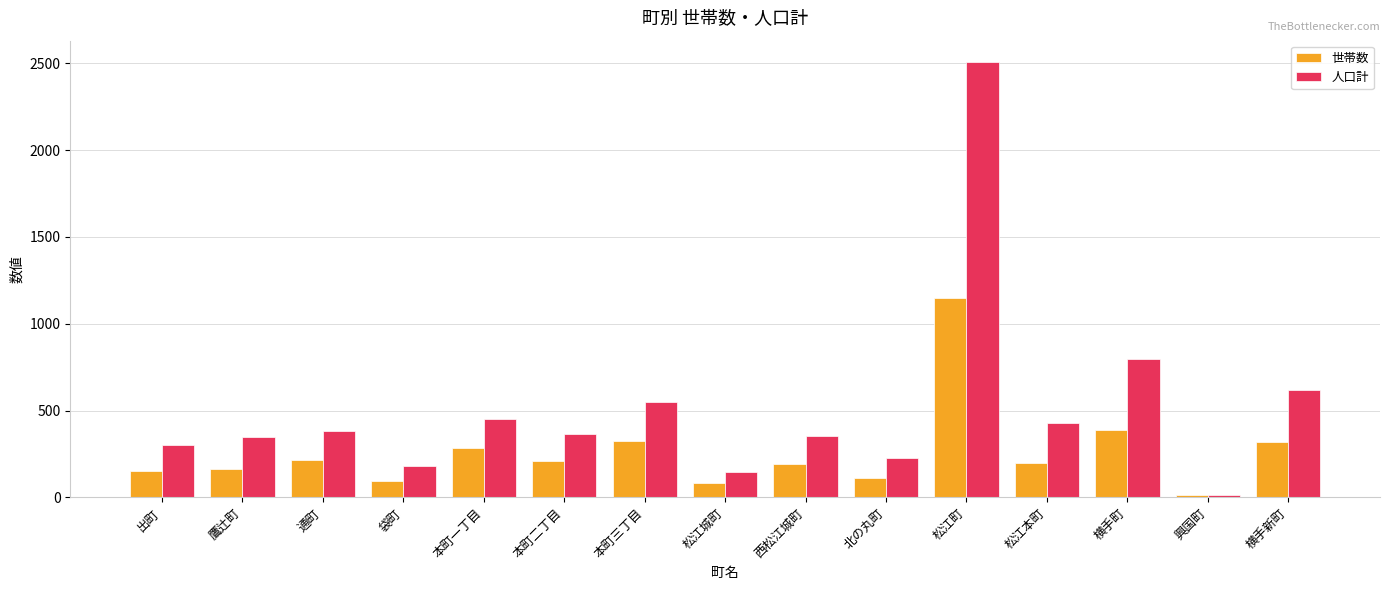

What is the difference between the highest and lowest values at 出町?

152